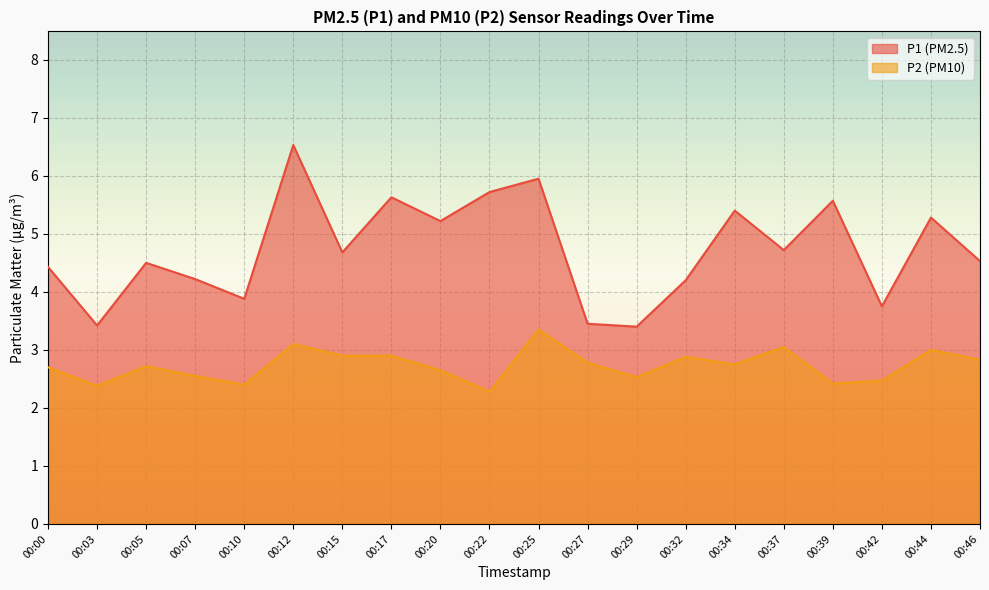

What is the sum of all P2 values?

54.6